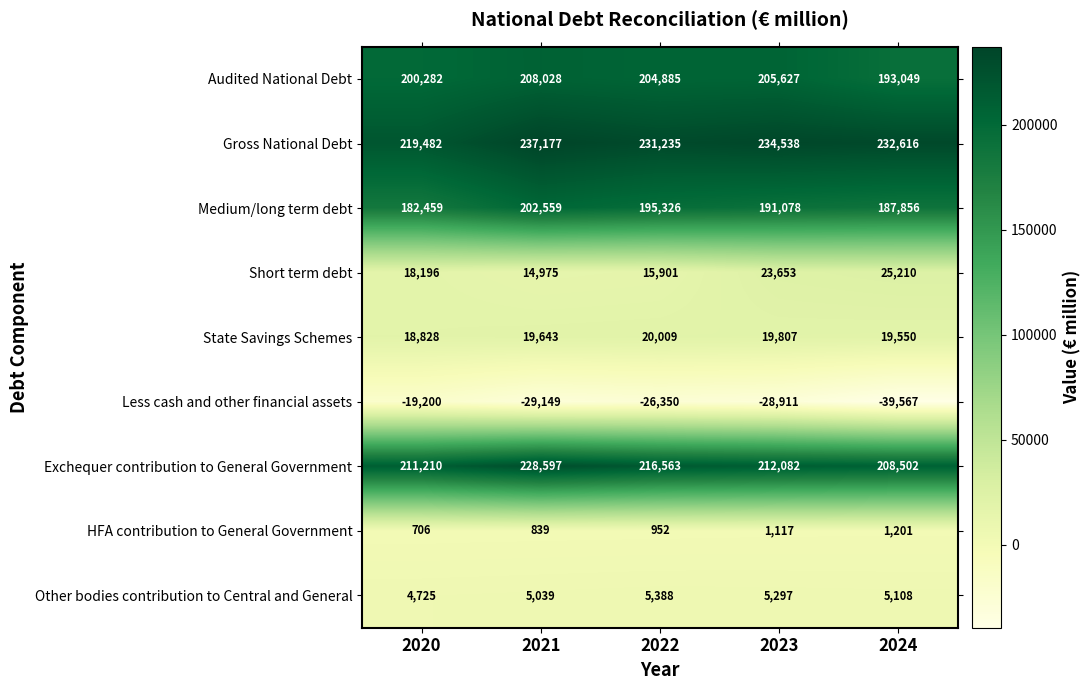

The value of Exchequer contribution to General Government at 2022 is 216563. True or false?

True